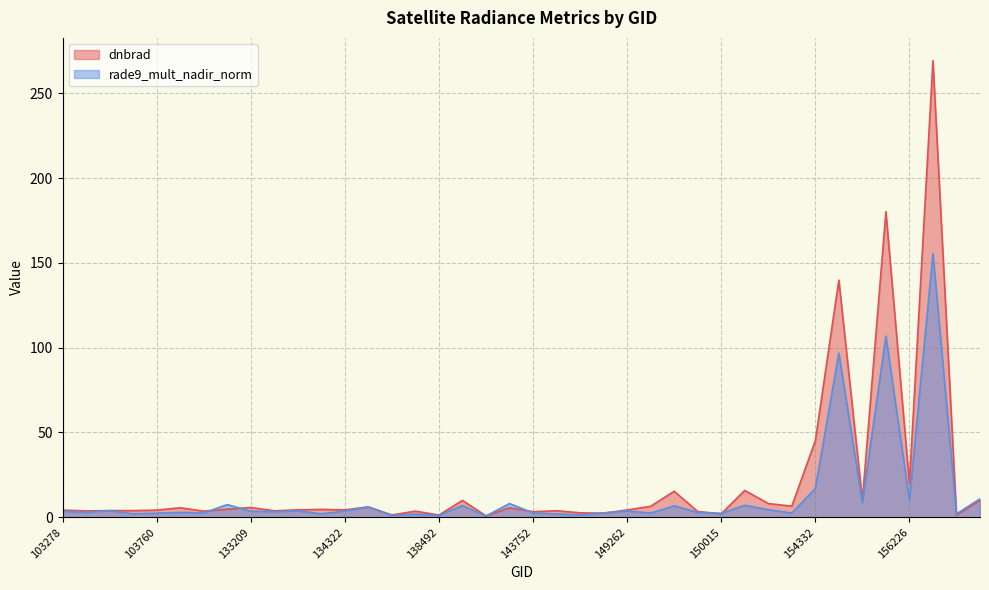

Which series ends up on top after the final intersection of rade9_mult_nadir_norm and dnbrad?

rade9_mult_nadir_norm